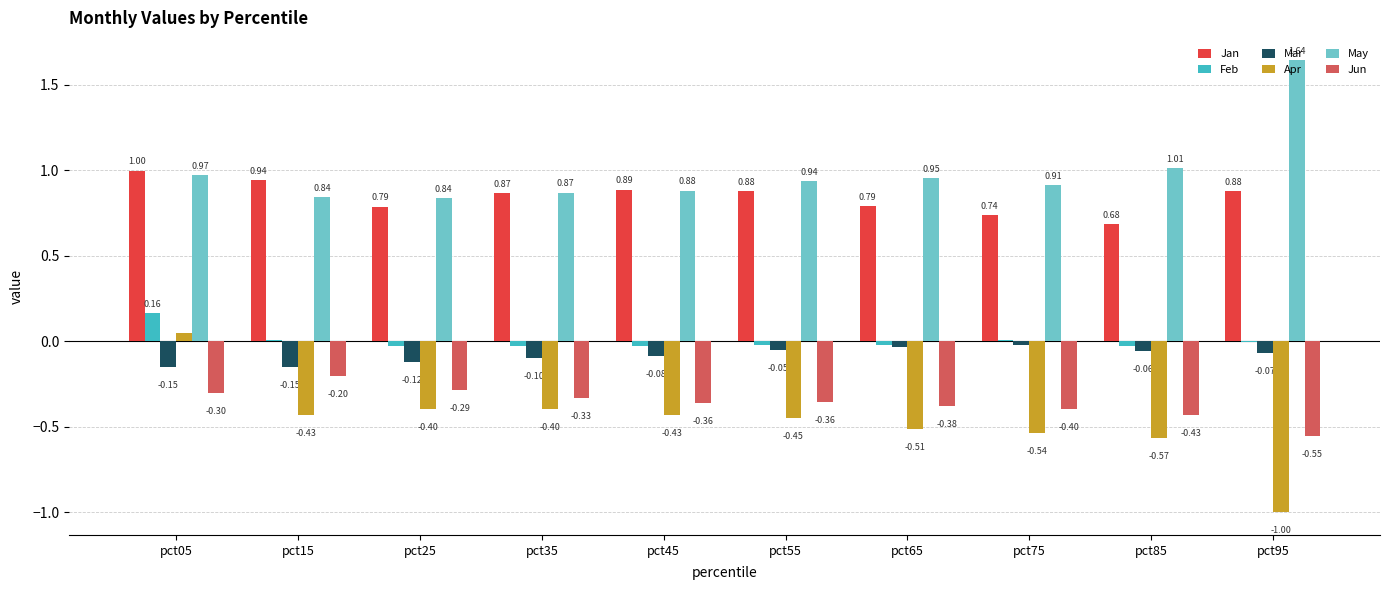

What is the sum of all Jun values?

-3.6